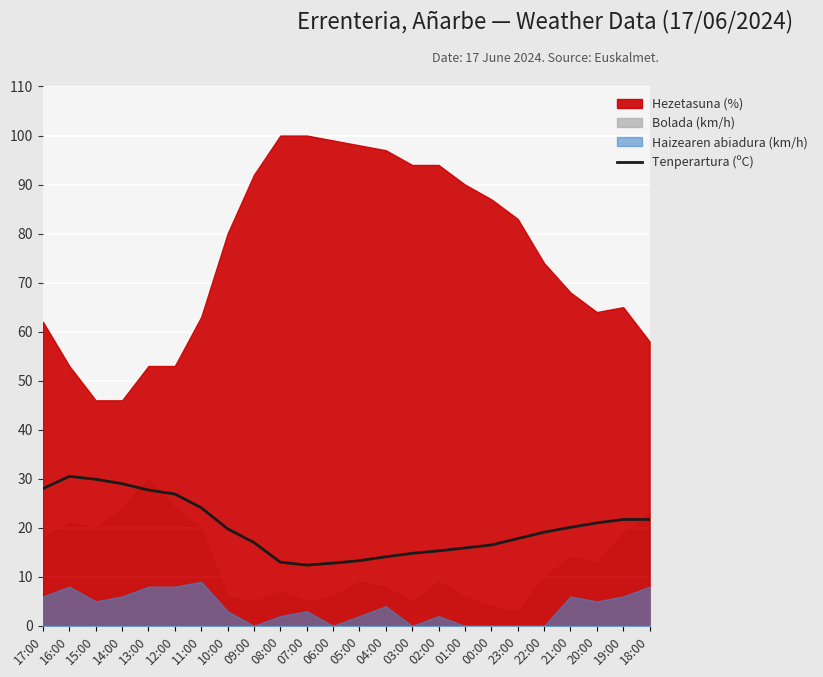

Approximately how many times larger is the value at 20:00 compared to 03:00?

1.4